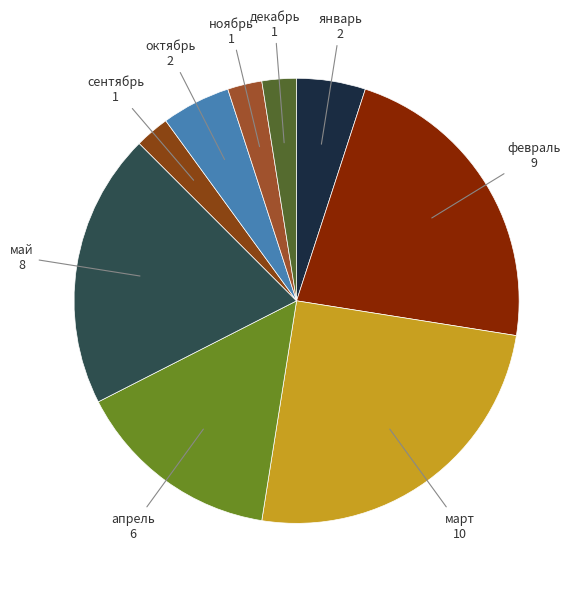

How many segments does this pie chart have?

9